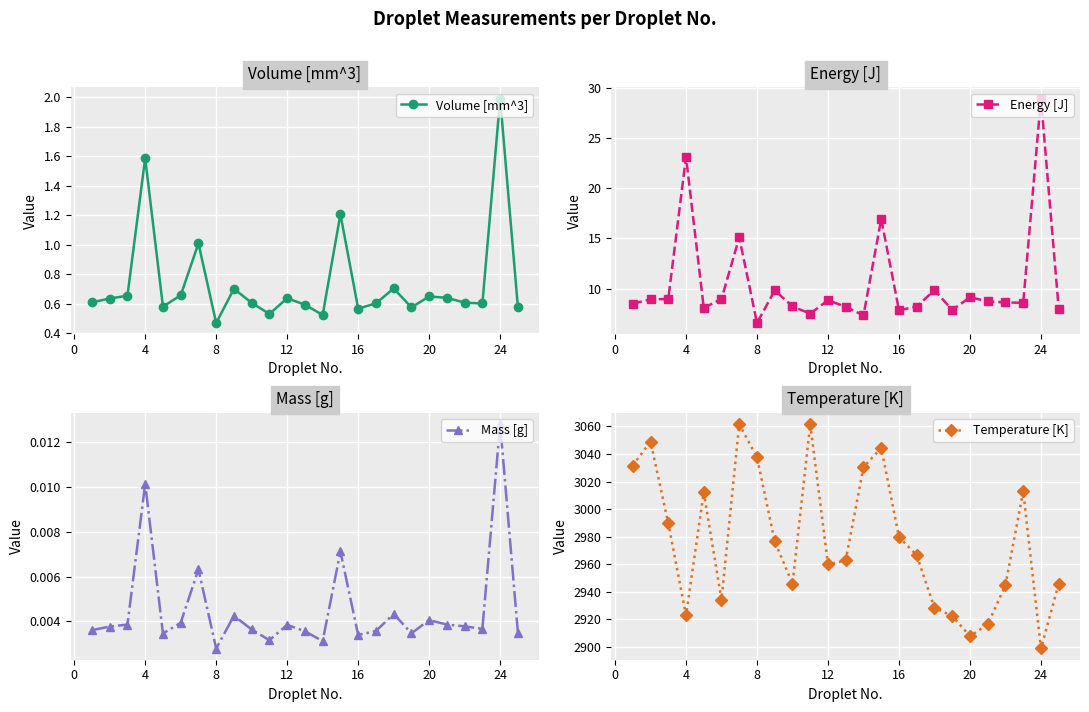

Reading right to left, transcribe all the data shown in this chart.

Volume [mm^3]: 0.6	2.0	0.6	0.6	0.6	0.6	0.6	0.7	0.6	0.6	1.2	0.5	0.6	0.6	0.5	0.6	0.7	0.5	1.0	0.7	0.6	1.6	0.7	0.6	0.6
Energy [J]: 8.0	28.9	8.6	8.6	8.7	9.2	7.9	9.9	8.2	7.9	16.9	7.3	8.2	8.9	7.5	8.2	9.8	6.6	15.1	9.0	8.1	23.1	9.0	8.9	8.5
Mass [g]: 0.0	0.0	0.0	0.0	0.0	0.0	0.0	0.0	0.0	0.0	0.0	0.0	0.0	0.0	0.0	0.0	0.0	0.0	0.0	0.0	0.0	0.0	0.0	0.0	0.0
Temperature [K]: 2945.7	2898.8	3012.9	2944.9	2916.3	2907.7	2922.4	2928.2	2966.4	2979.8	3044.6	3030.4	2962.8	2959.8	3061.7	2945.7	2976.6	3037.5	3061.8	2934.2	3012.1	2922.9	2989.8	3049.1	3031.6